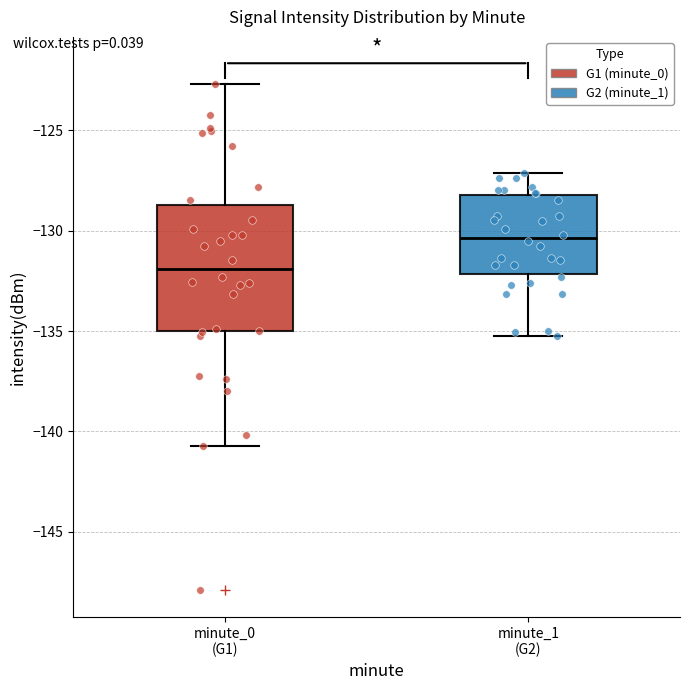

Reading left to right, read every box against the y-axis: the position of its median line, the range the box covers, and the ends of its whiskers. The values are not printed on the chart, so give them approximately, as read against the axis.

minute_0 (G1): median -132.0, box -135.0 to -128.5, whiskers -140.5 to -122.5
minute_1 (G2): median -130.5, box -132.0 to -128.0, whiskers -135.0 to -127.0